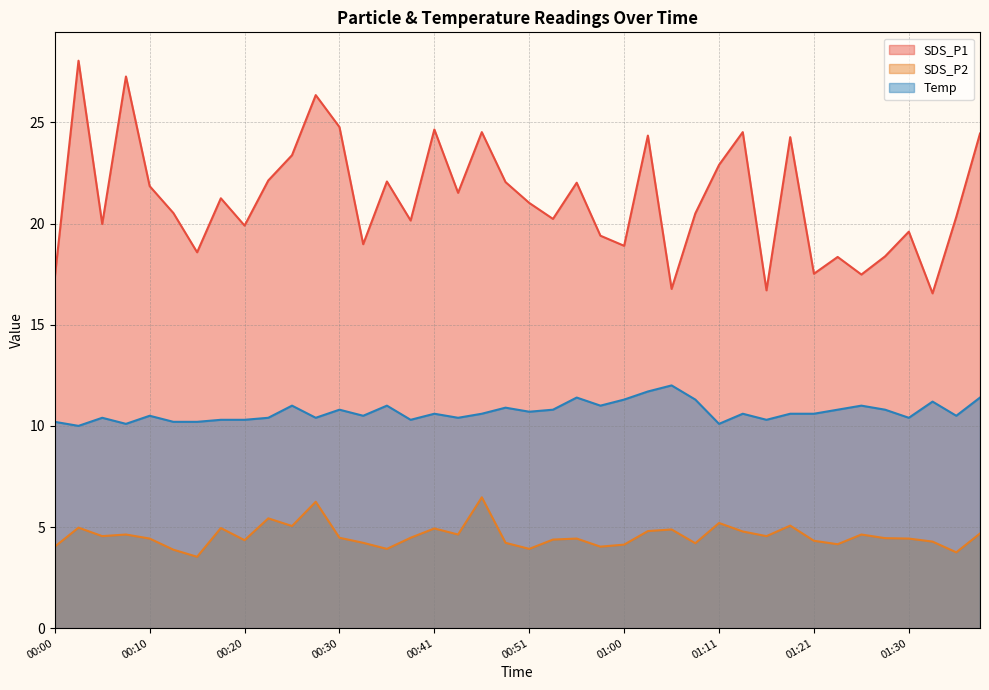

What is the difference between the highest and lowest values at 01:30?

15.2